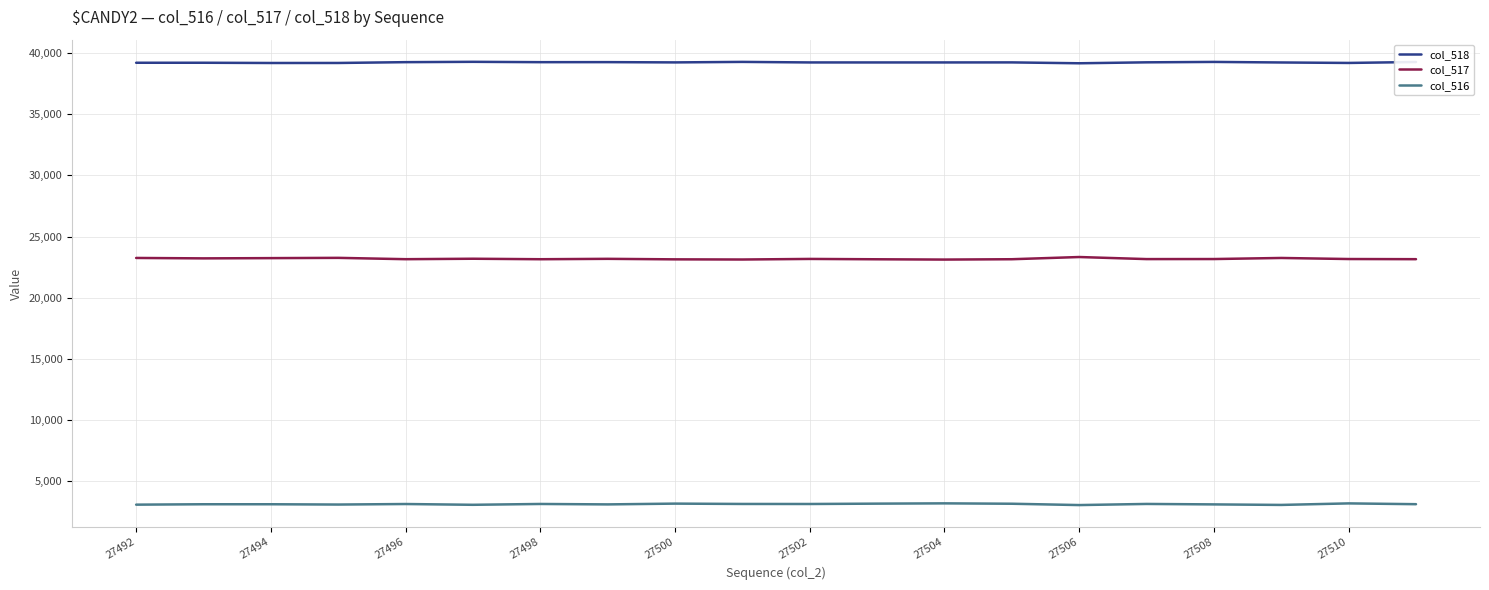

Does the chart display data point markers on the line(s)?

No